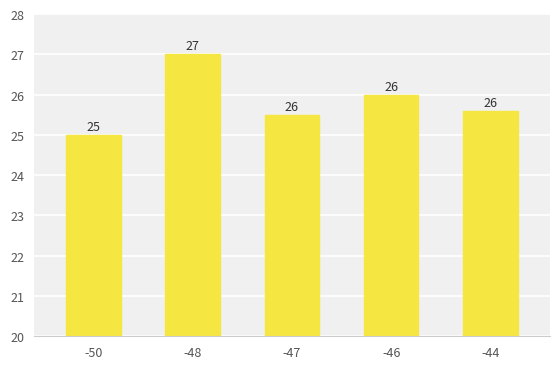

What is the value of the 1st bar from the left?

25.0